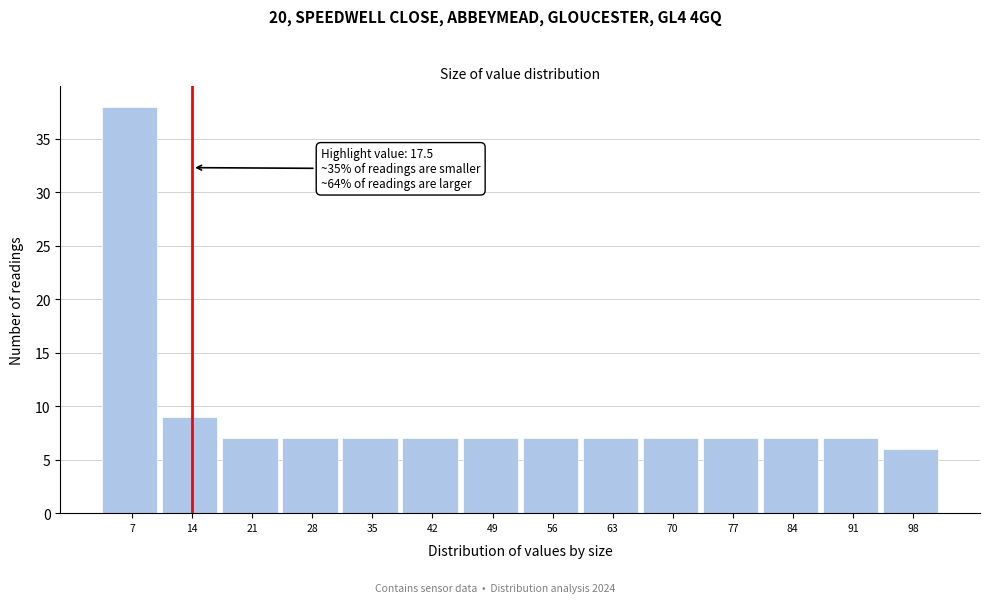

Reading left to right, what are all the values shown in this chart?

38	9	7	7	7	7	7	7	7	7	7	7	7	6